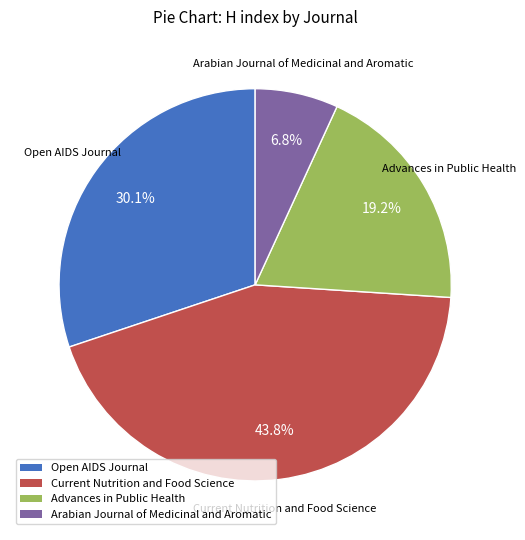

Rank the categories by value from highest to lowest.

Current Nutrition and Food Science, Open AIDS Journal, Advances in Public Health, Arabian Journal of Medicinal and Aromatic